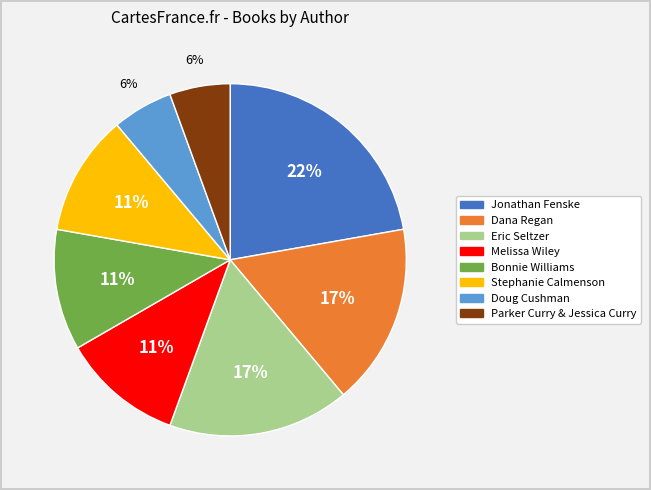

To the nearest percent, what percentage of the pie is Doug Cushman?

6%